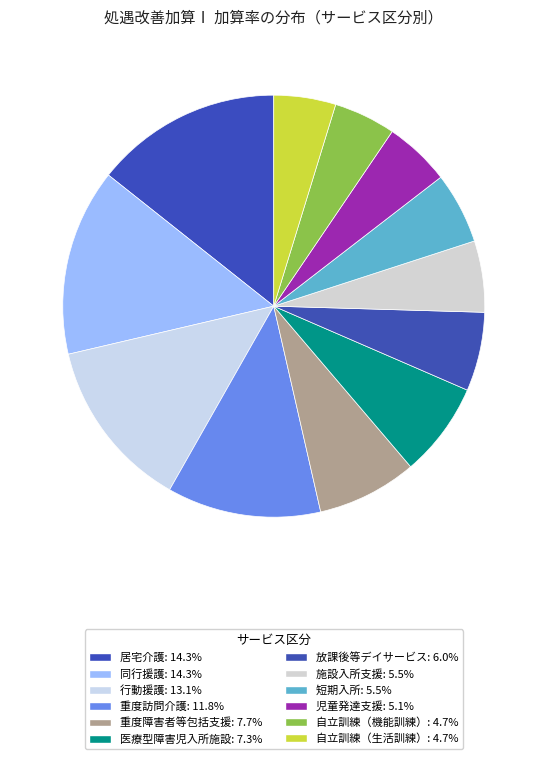

Is there any slice that represents more than half of the pie?

No